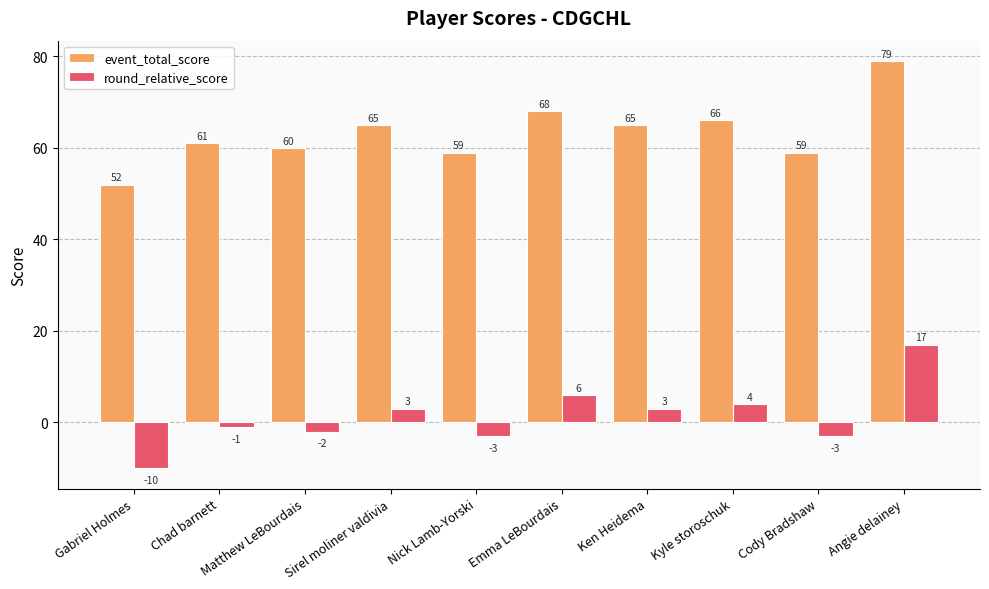

Which series has the largest total across all categories?

event_total_score